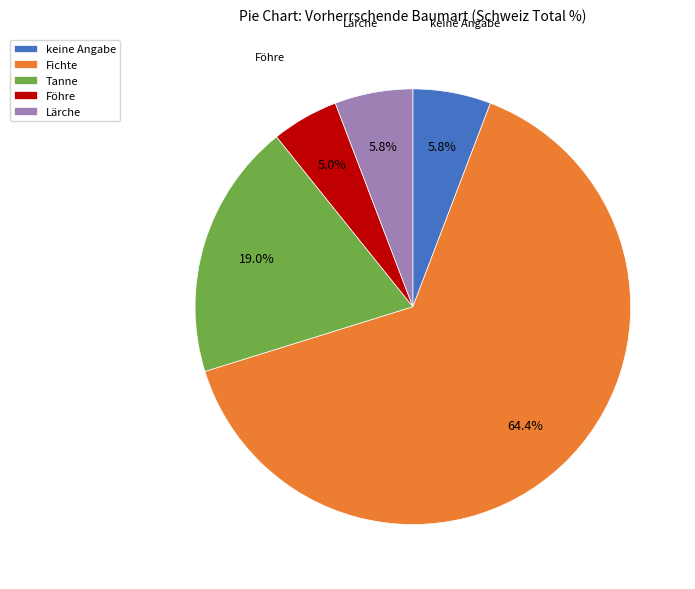

Count the number of slices in the pie.

5